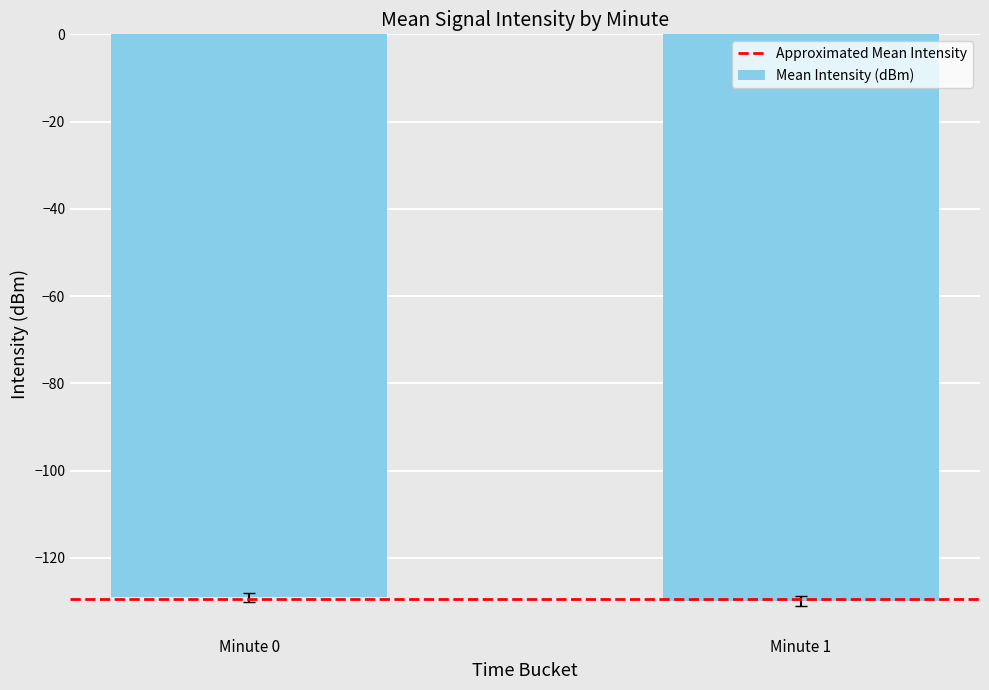

What is the sum of all values?

-259.0